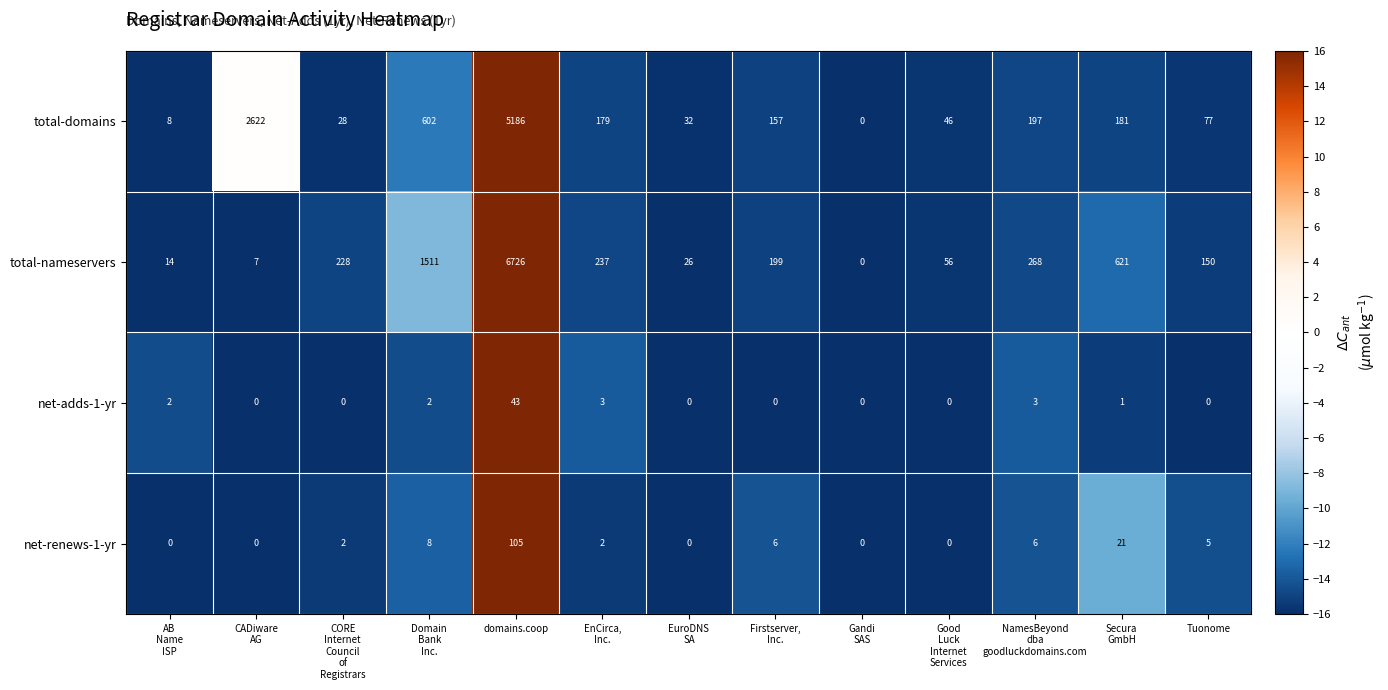

At how many categories does at least one series exceed 3?

12